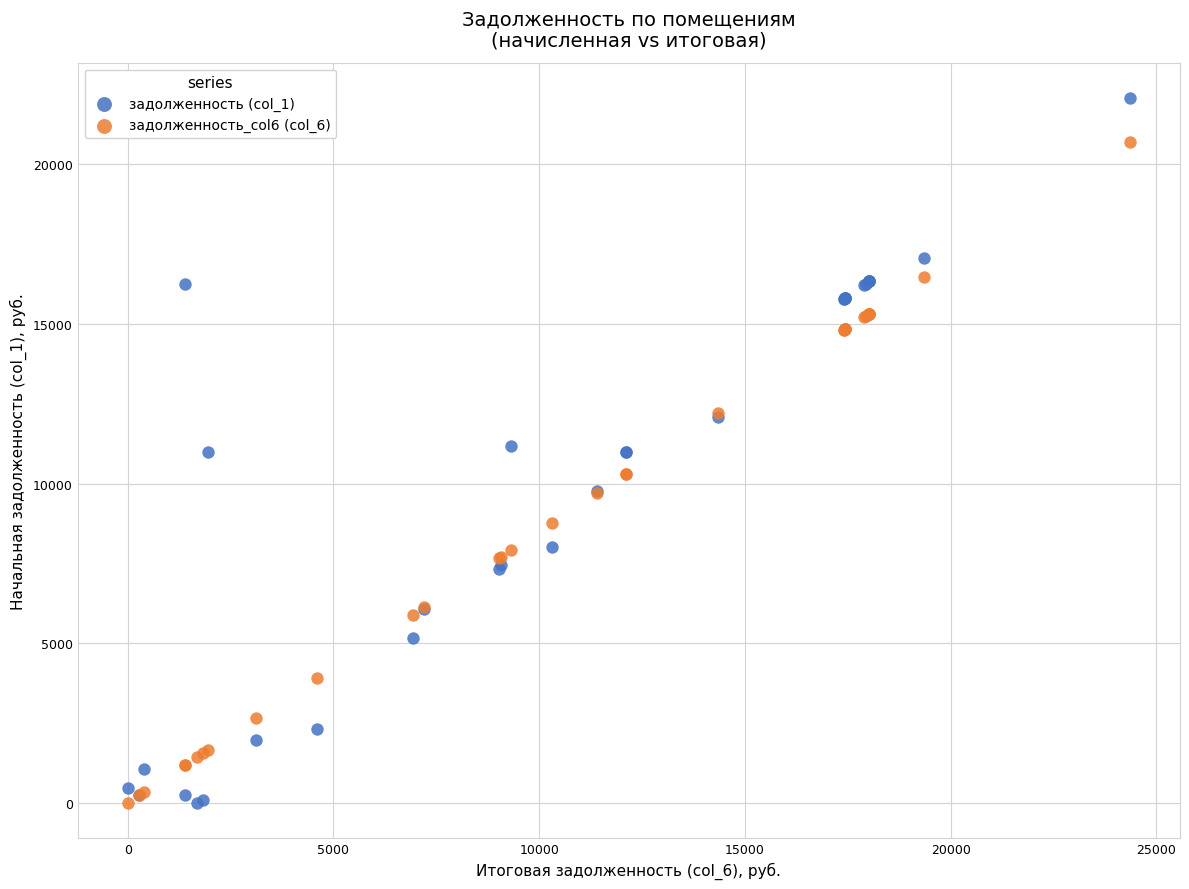

Which series contains the highest Y value?

задолженность (col_1)